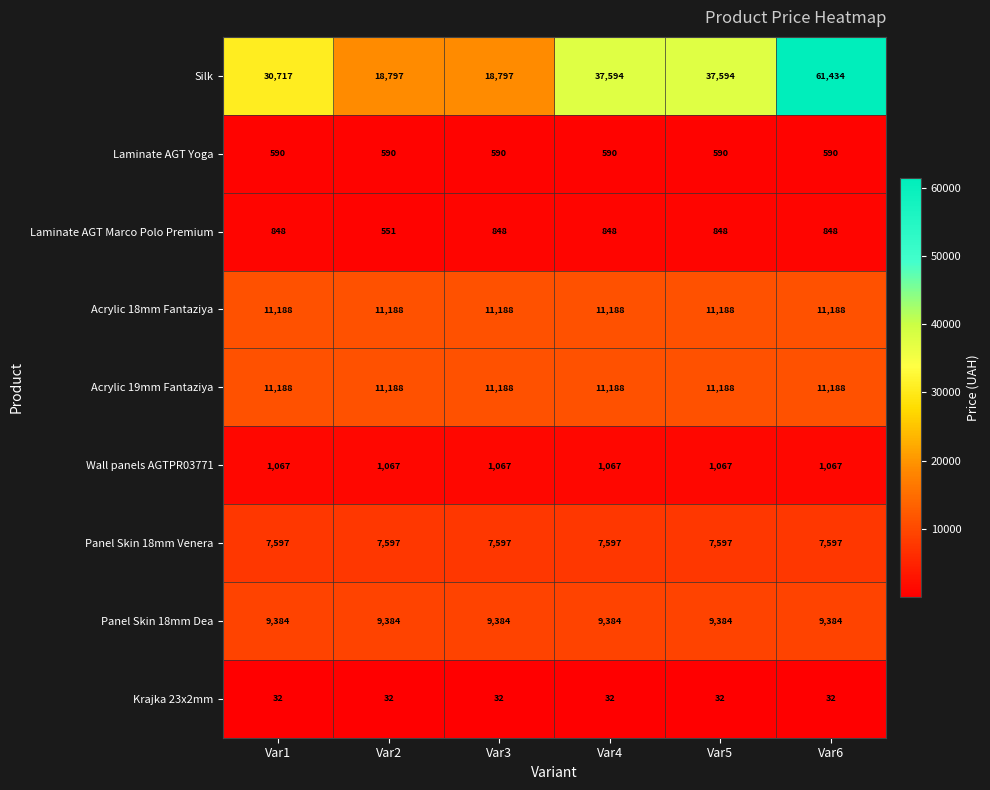

Is it true that Laminate AGT Marco Polo Premium equals 848 at Var5?

True